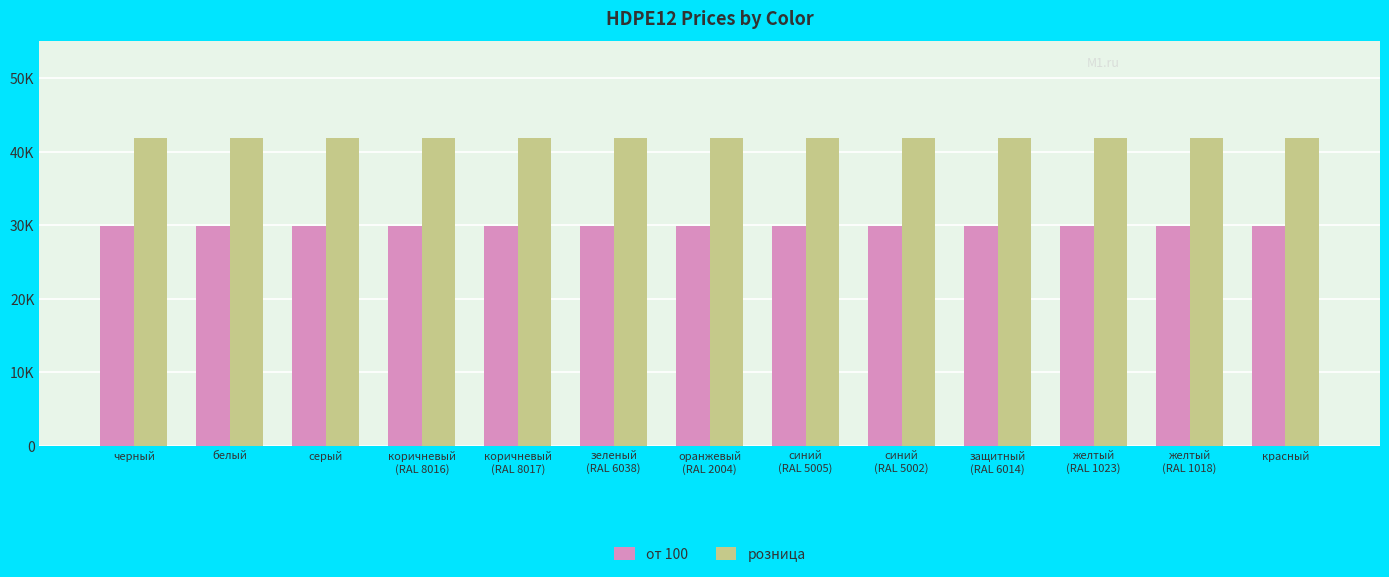

True or false: розница has a value of 41800 at оранжевый
(RAL 2004).

True